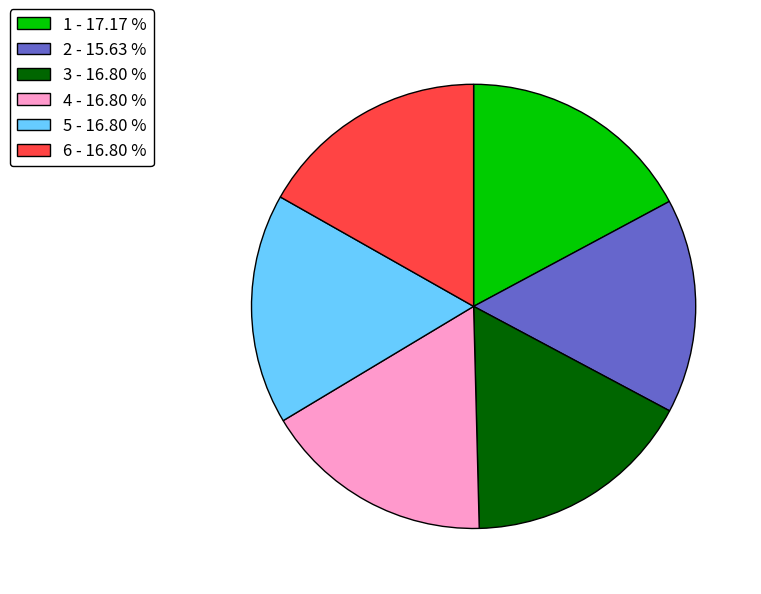

Combined, do 4 - 16.80 % and 6 - 16.80 % account for over 50%?

No